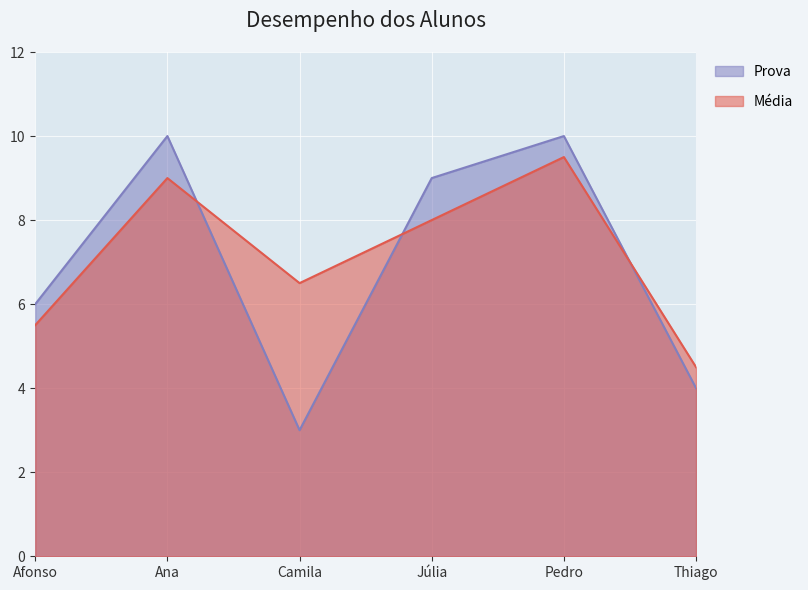

In Prova, how many points are lower than both neighbors (excluding endpoints)?

1